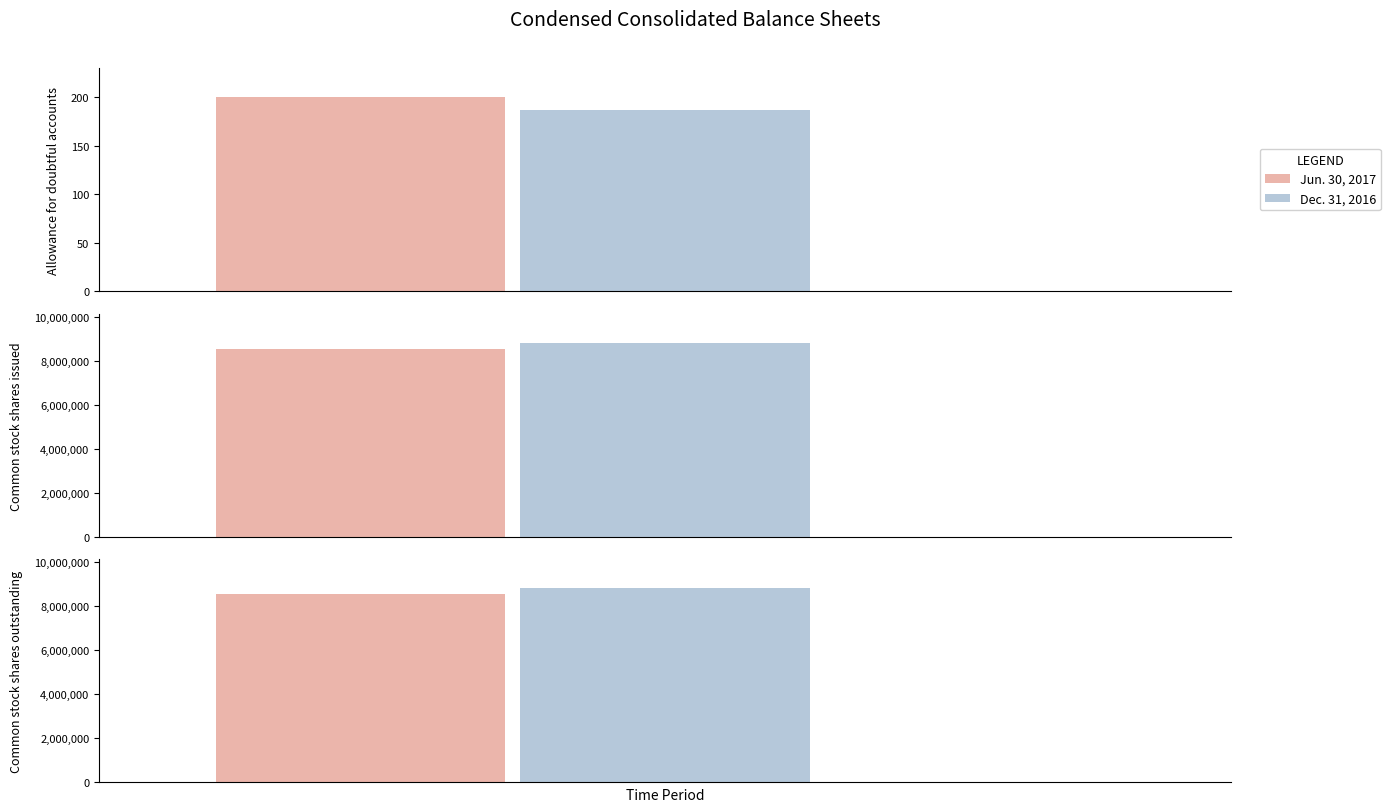

Which series changed the most between Allowance for doubtful accounts and Common stock shares issued?

Dec. 31, 2016